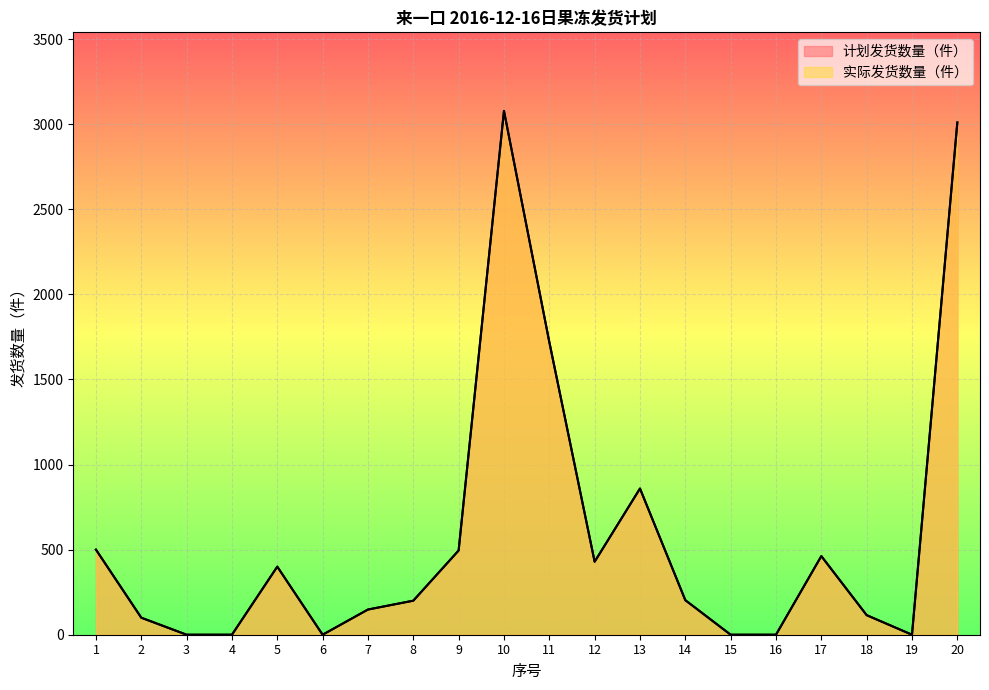

Which series has the largest total across all categories?

计划发货数量（件）